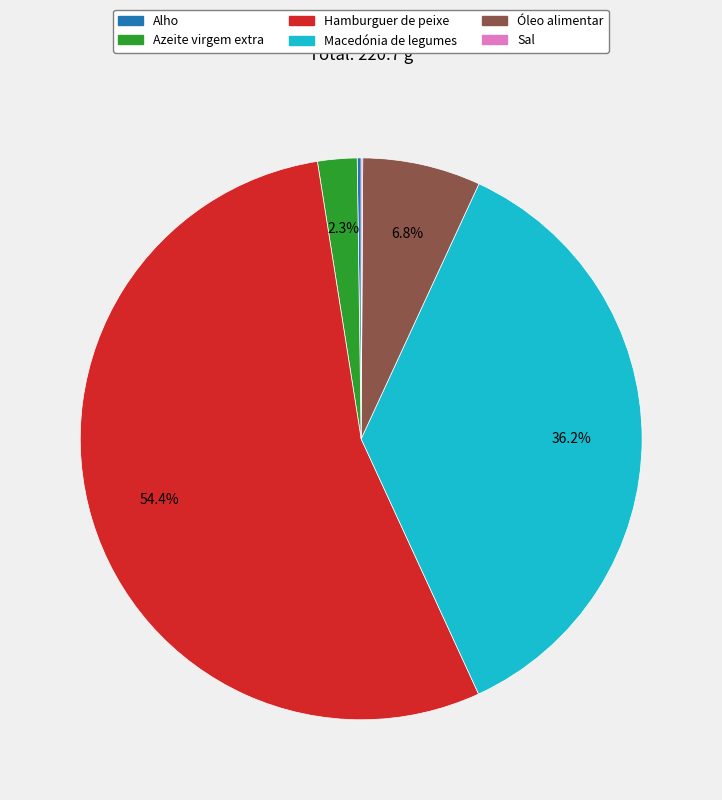

Which category accounts for the majority?

Hamburguer de peixe